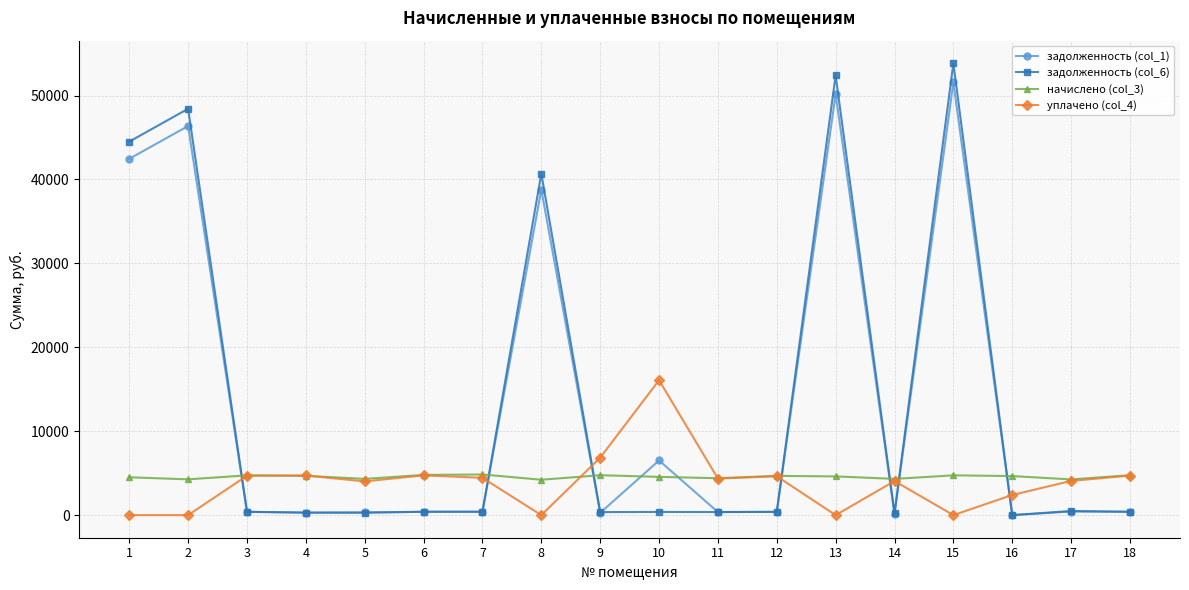

The value of начислено (col_3) at 9 is 4757.6. True or false?

True